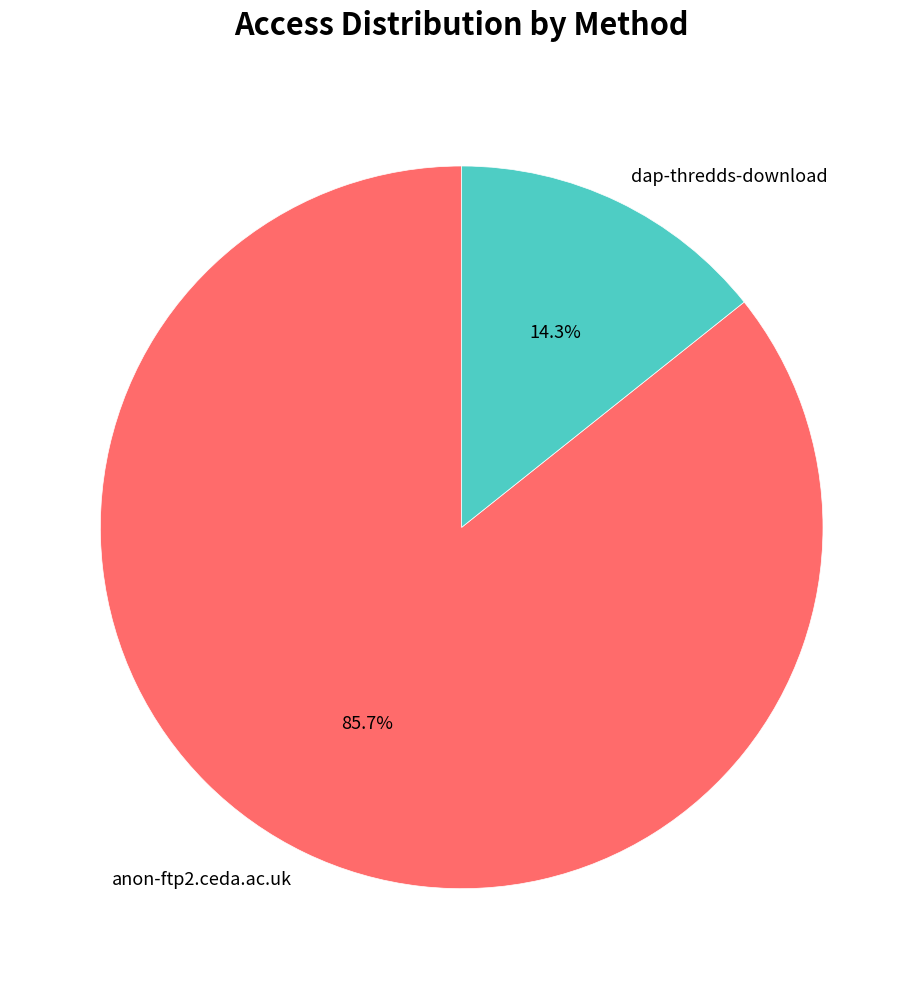

Which slice is the smallest?

dap-thredds-download